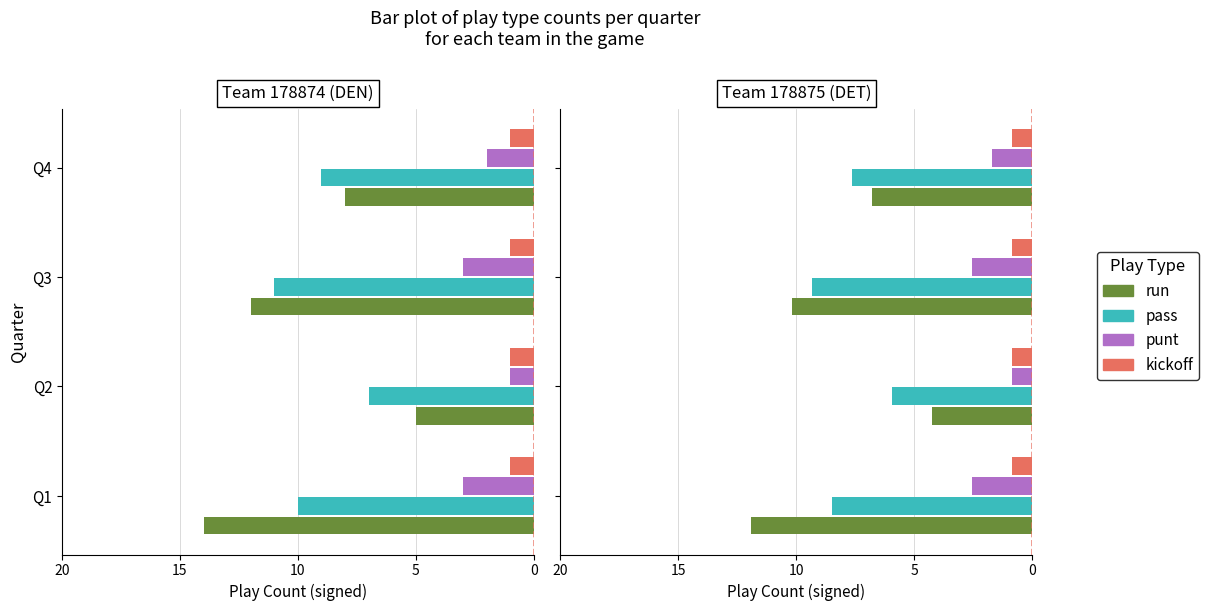

Count the punt values in the range -2 to 0.

2